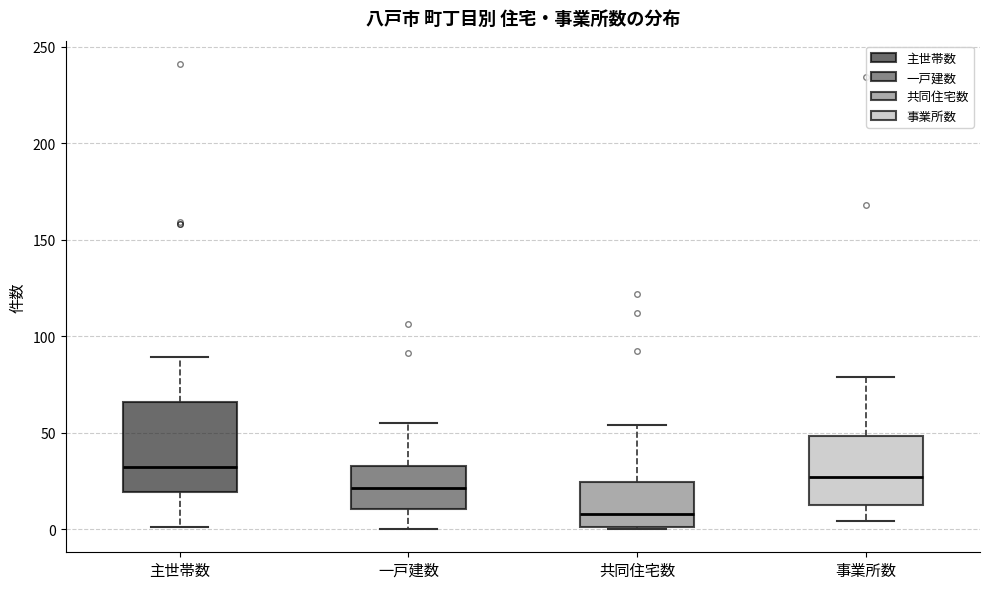

Comparing the boxes themselves (not the whiskers), which one is the tallest?

主世帯数